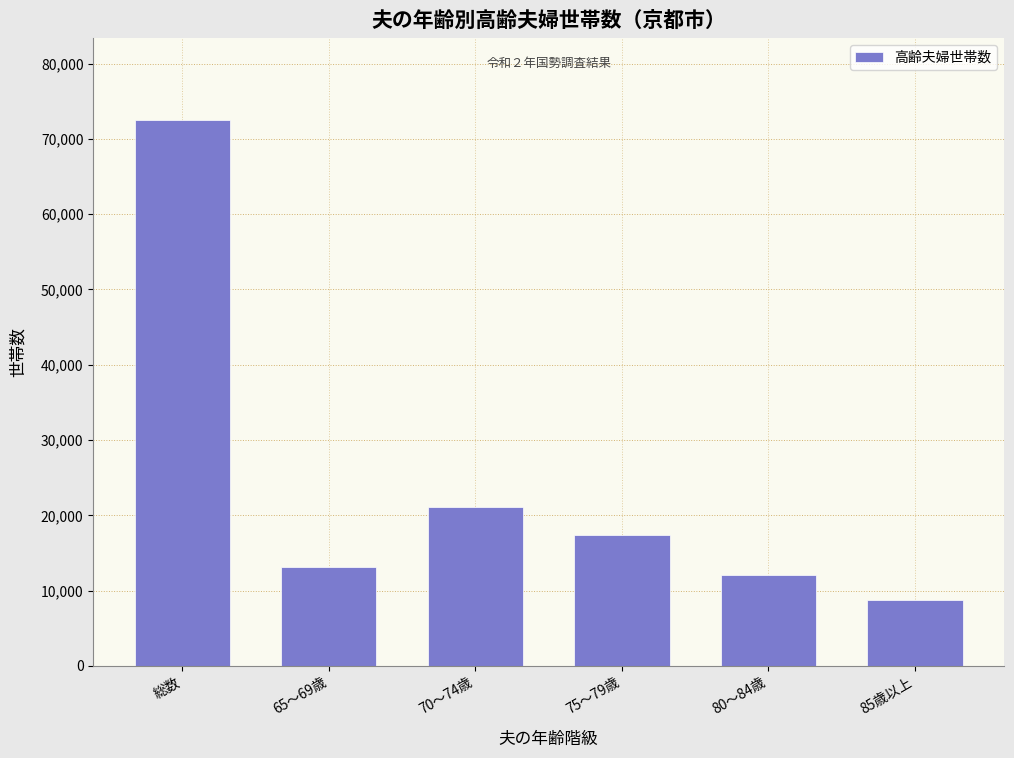

Reading right to left, transcribe all the data shown in this chart.

85歳以上=8766	80～84歳=12094	75～79歳=17356	70～74歳=21130	65～69歳=13154	総数=72500